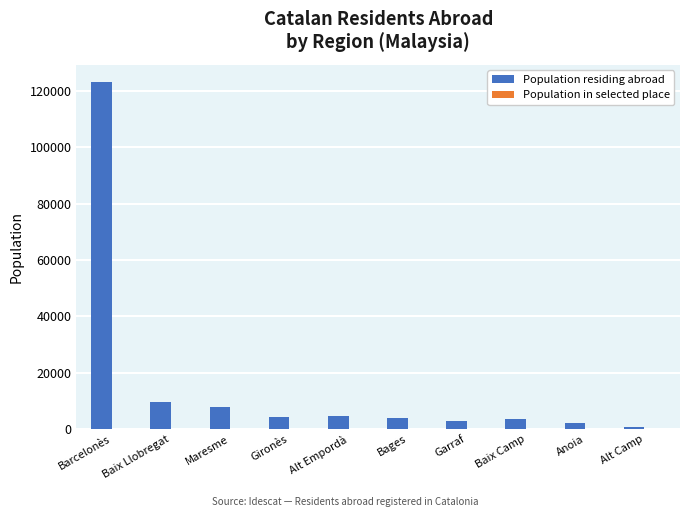

Between Baix Llobregat and Alt Camp, which series saw the biggest shift?

Population residing abroad